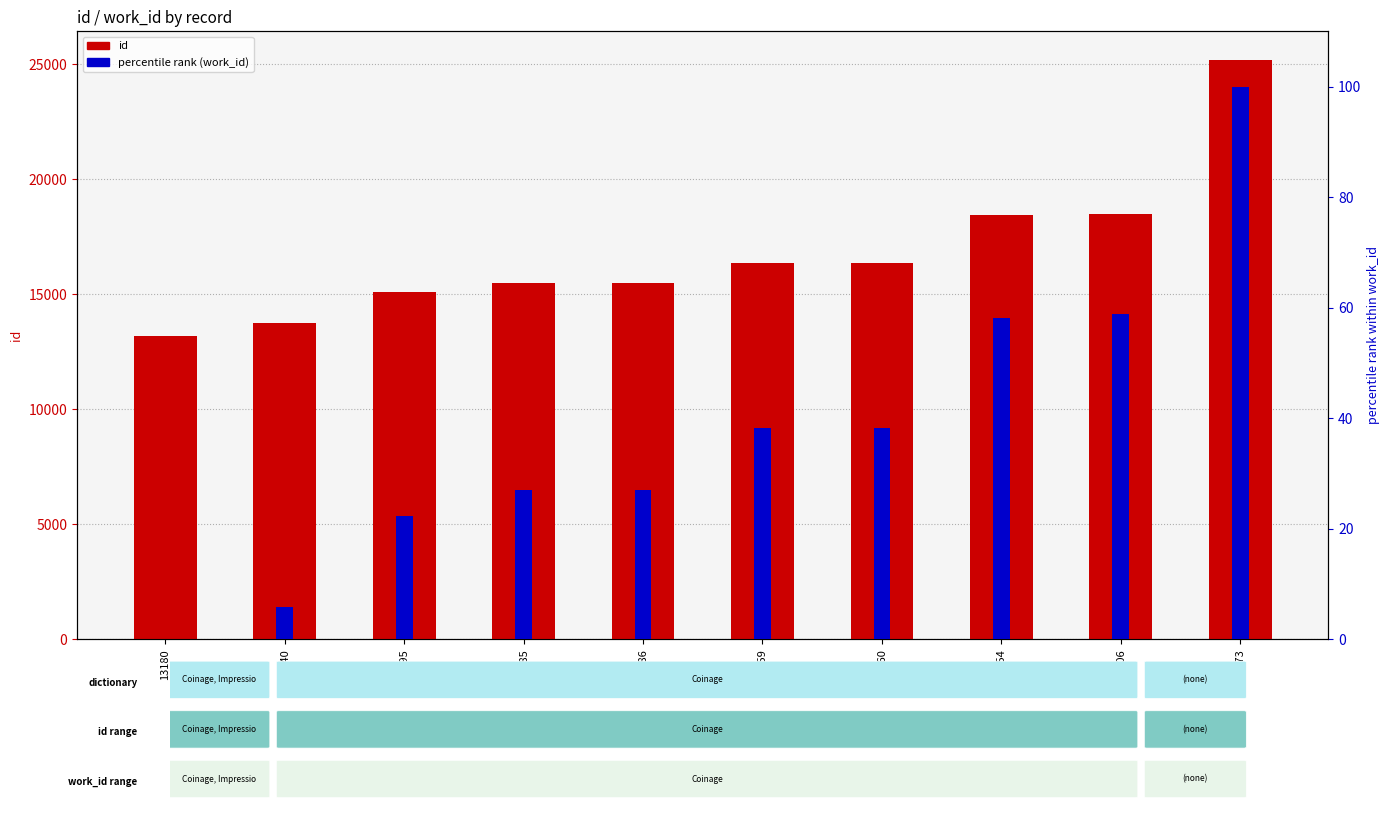

List the series in order of their peak value, highest first.

id, percentile rank (work_id)